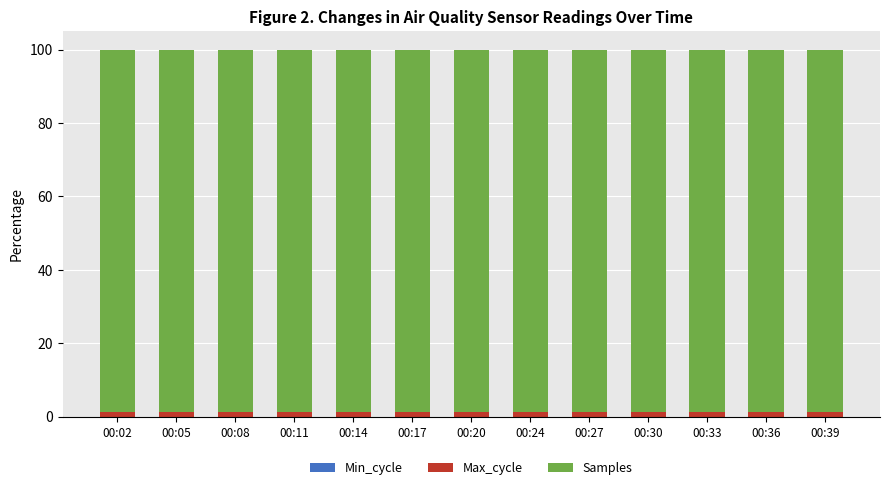

What value does the Max_cycle series have at 00:36?

1.3